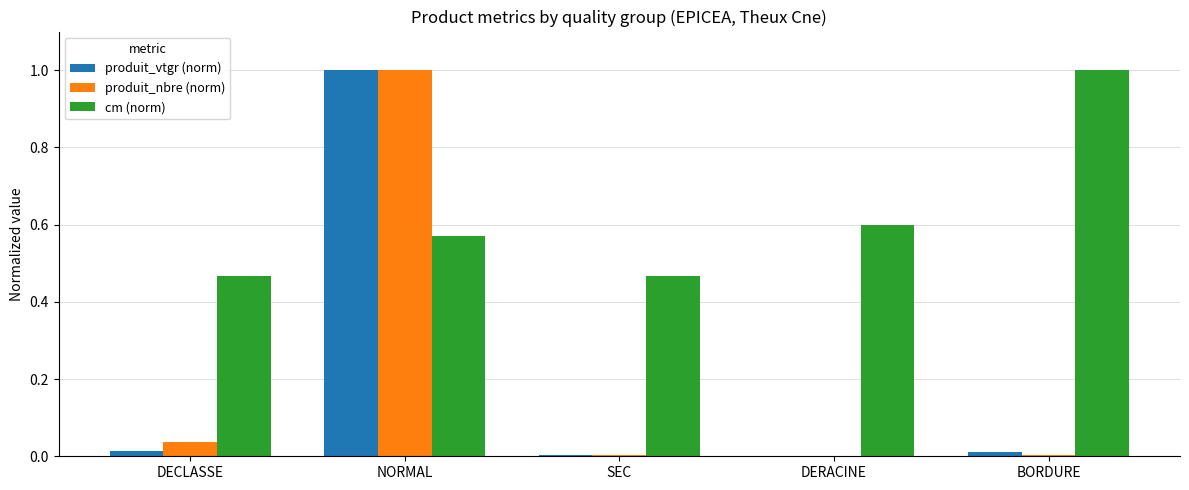

What is the sum of all produit_vtgr (norm) values?

1.0